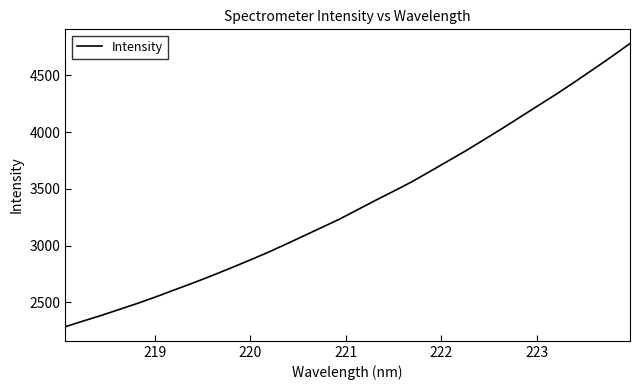

What is the minimum value shown in the chart?

2285.1